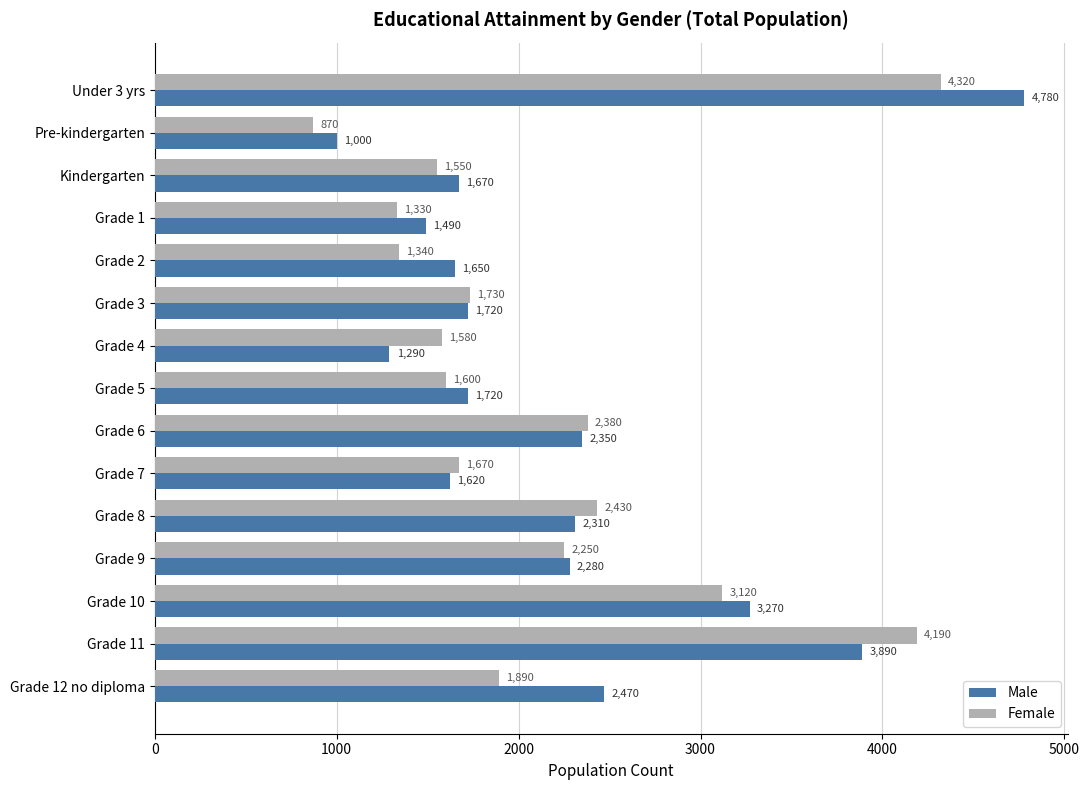

What value does the Male series have at Grade 2?

1650